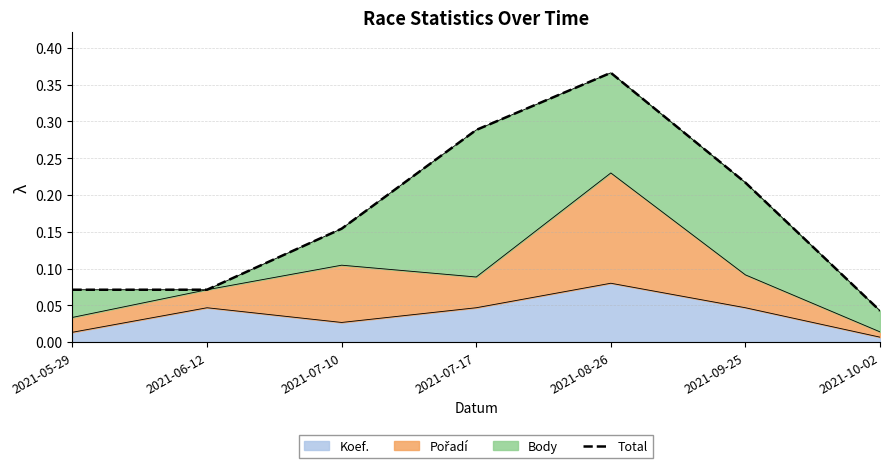

How many lines are shown in the chart?

1